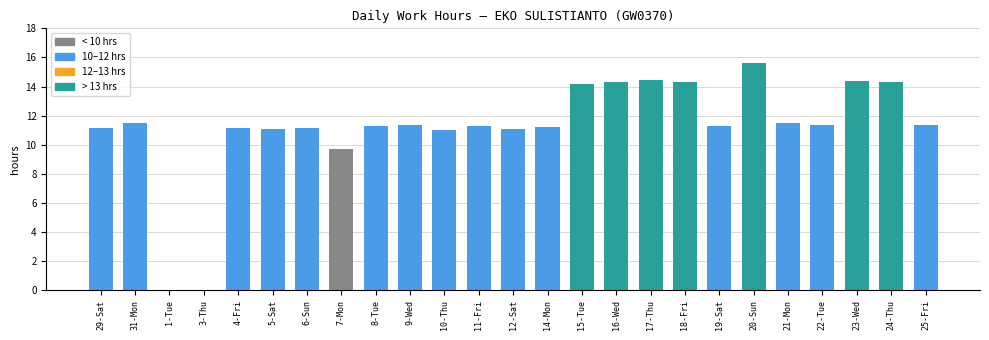

The value at 17-Thu is 14.5. True or false?

True